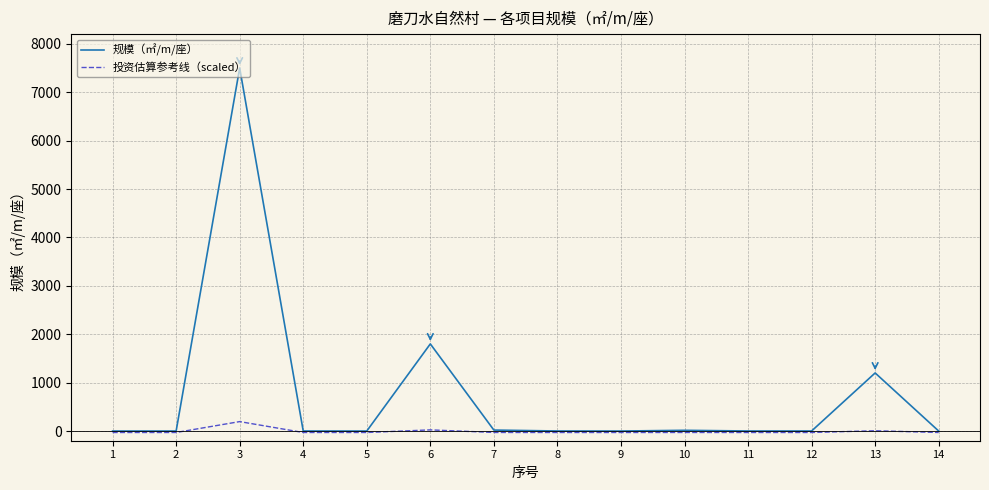

List the series in order of their overall mean, highest first.

规模（㎡/m/座）, 投资估算参考线（scaled）